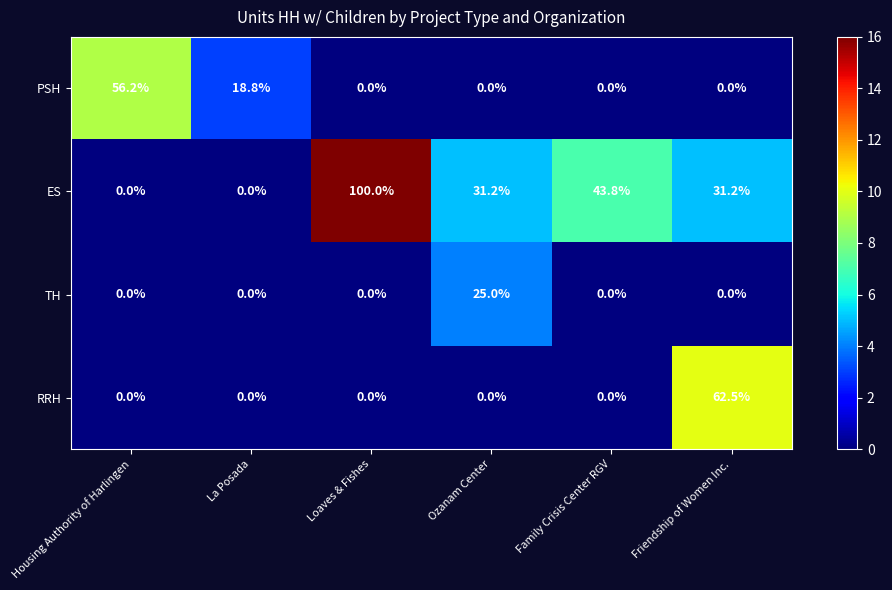

At how many categories does at least one series exceed 11?

6